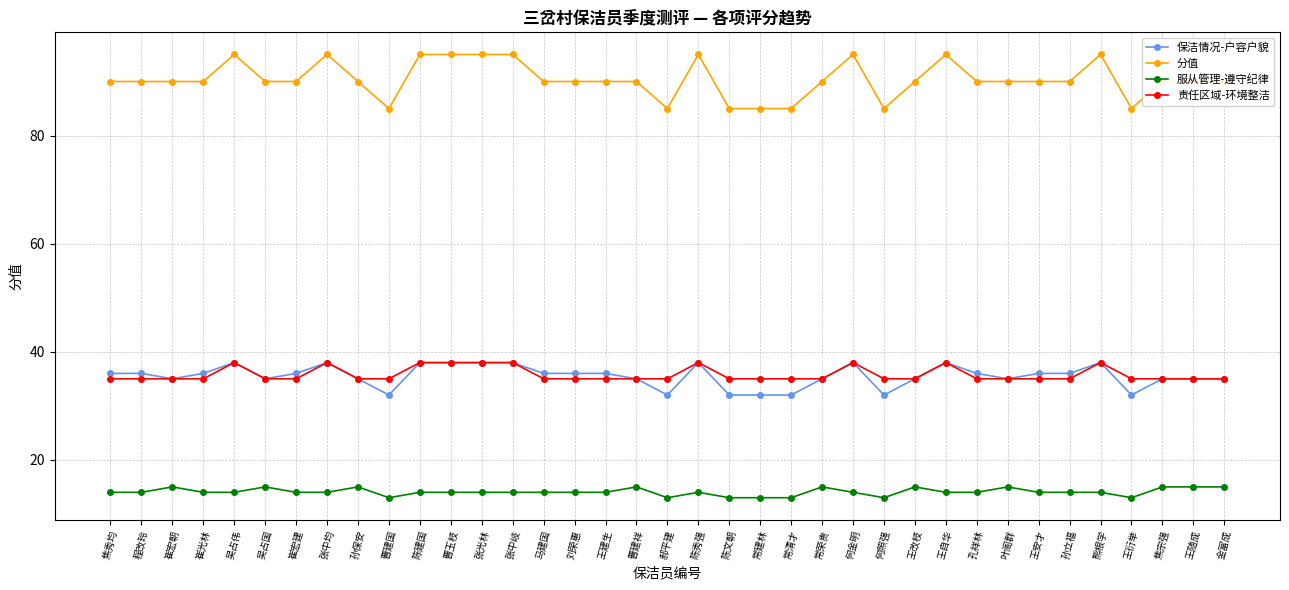

Reading left to right, transcribe all the data shown in this chart.

保洁情况-户容户貌: 36	36	35	36	38	35	36	38	35	32	38	38	38	38	36	36	36	35	32	38	32	32	32	35	38	32	35	38	36	35	36	36	38	32	35	35	35
分值: 90	90	90	90	95	90	90	95	90	85	95	95	95	95	90	90	90	90	85	95	85	85	85	90	95	85	90	95	90	90	90	90	95	85	90	90	90
服从管理-遵守纪律: 14	14	15	14	14	15	14	14	15	13	14	14	14	14	14	14	14	15	13	14	13	13	13	15	14	13	15	14	14	15	14	14	14	13	15	15	15
责任区域-环境整洁: 35	35	35	35	38	35	35	38	35	35	38	38	38	38	35	35	35	35	35	38	35	35	35	35	38	35	35	38	35	35	35	35	38	35	35	35	35